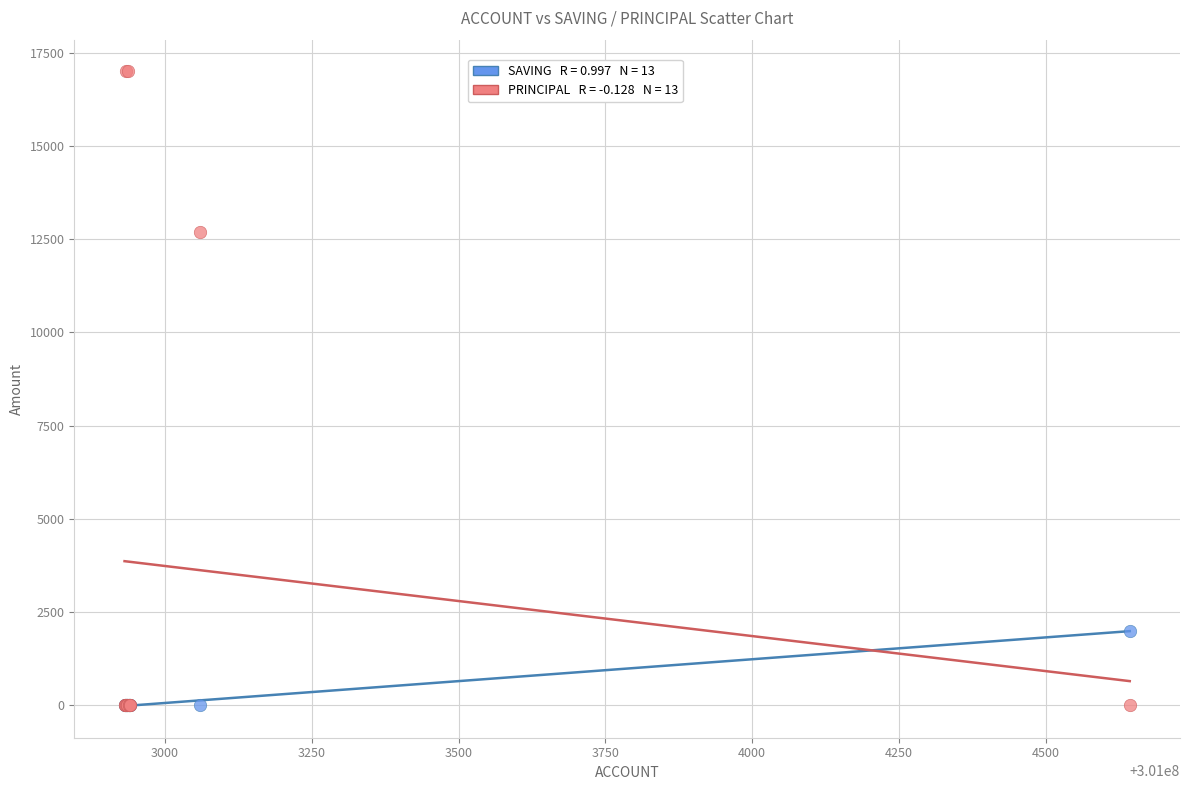

Across all series, what Y value is closest to 8500?

12700